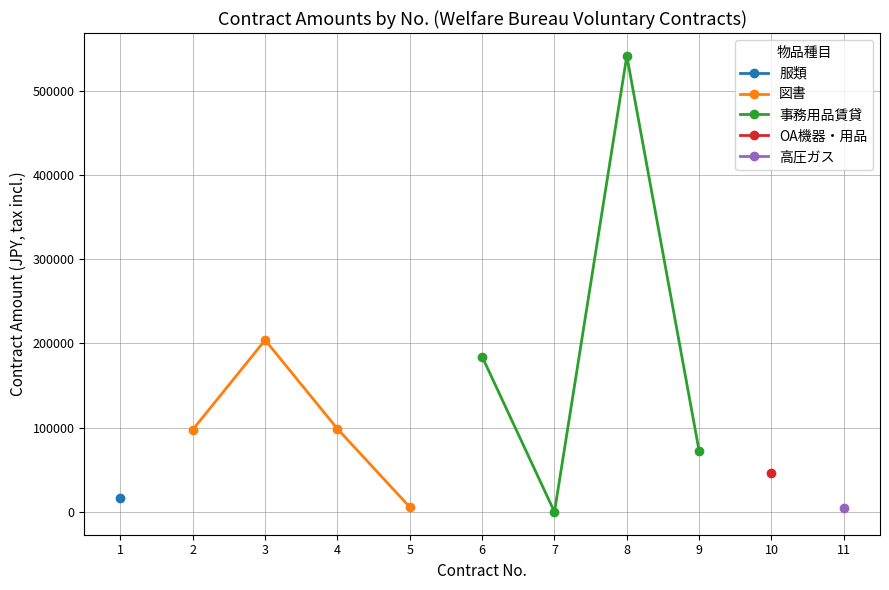

How many data points in 事務用品賃貸 are less than 184250?

2